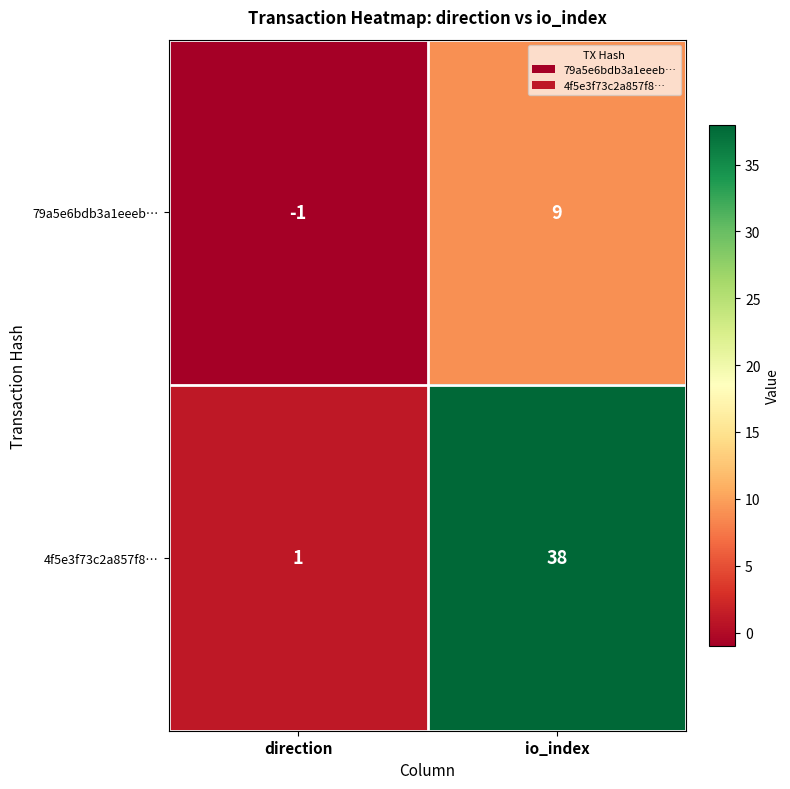

What is the difference between the maximum and minimum values in the 79a5e6bdb3a1eeeb… series?

10